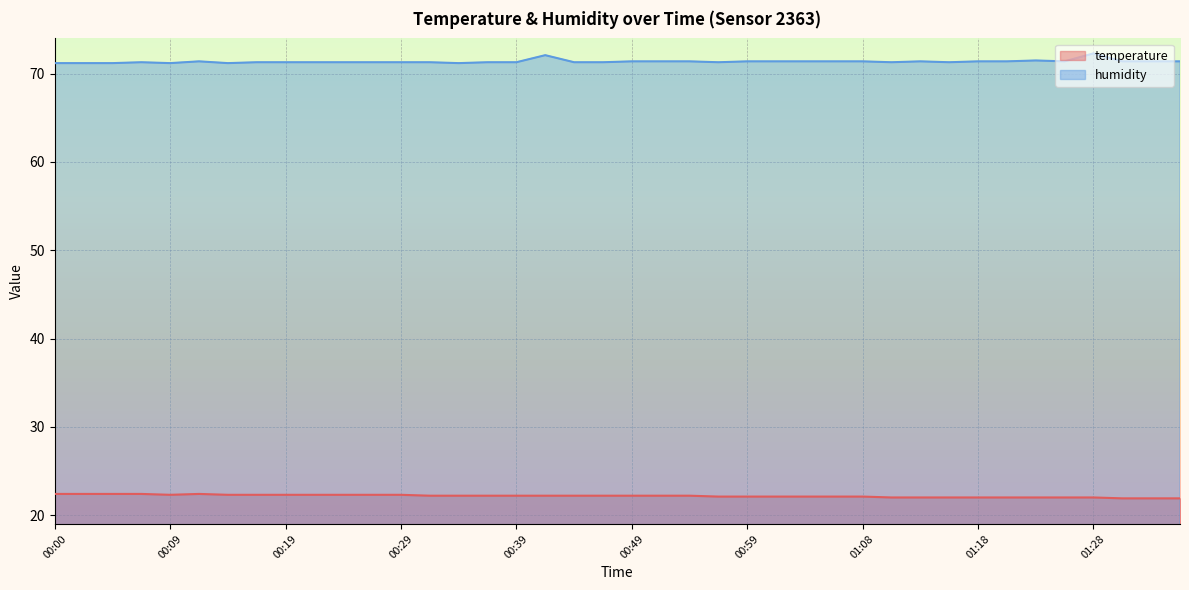

How many distinct data groups are displayed?

2